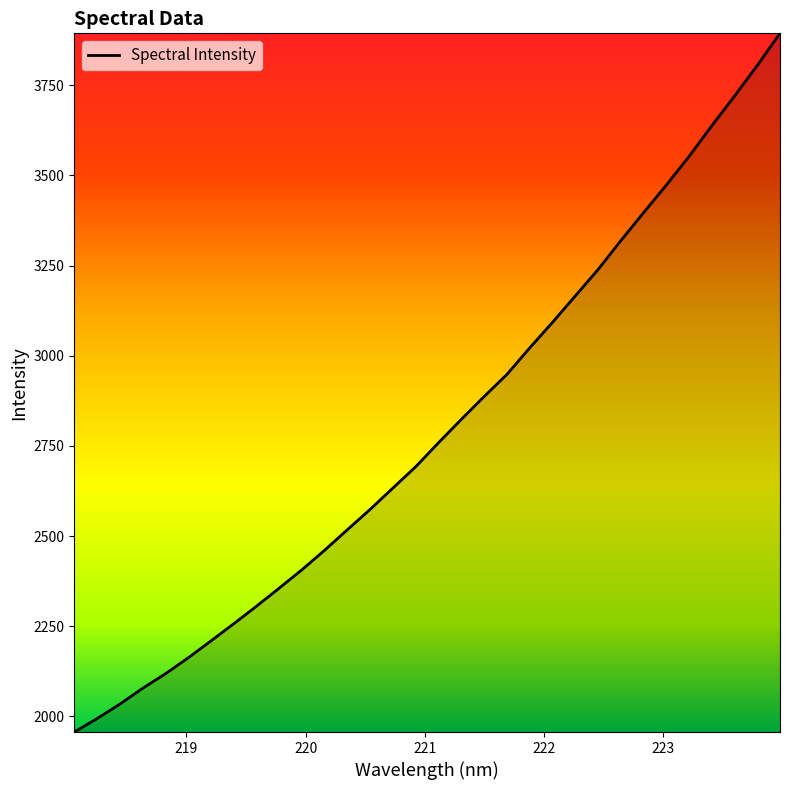

What is the smallest value displayed?

1956.8